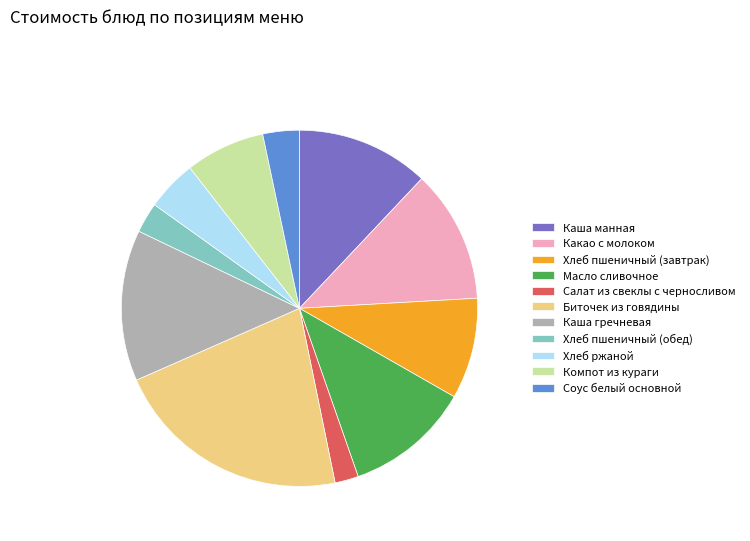

True or false: Биточек из говядины accounts for 22% of the total.

True